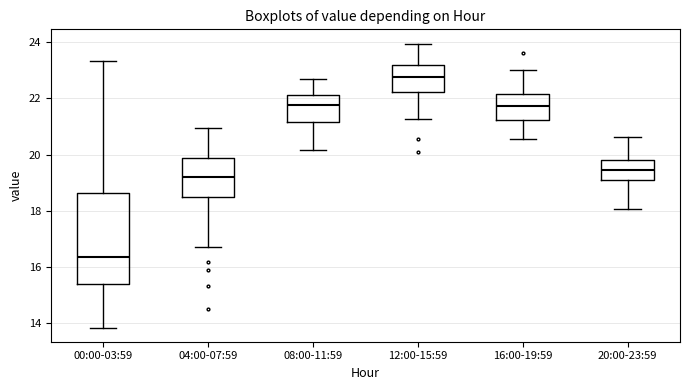

Where is the lower edge of the box for 16:00-19:59 on the y-axis? The values are not printed on the chart, so give them approximately, as read against the axis.

21.2